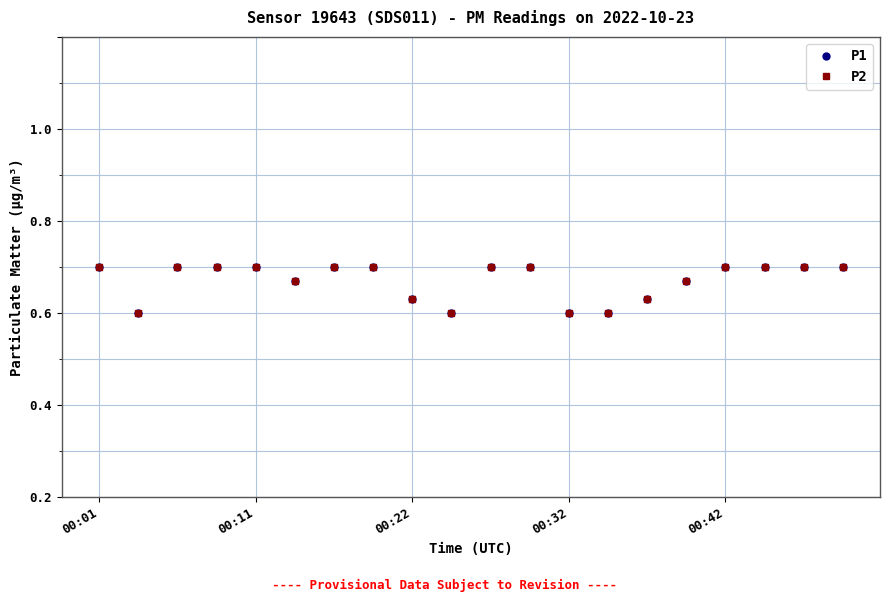

Reading left to right, what are all the values shown in this chart?

P1: 0.5	0.4	0.5	0.5	0.5	0.5	0.5	0.5	0.4	0.4	0.5	0.5	0.4	0.4	0.4	0.5	0.5	0.5	0.5	0.5
P2: 0.5	0.4	0.5	0.5	0.5	0.5	0.5	0.5	0.4	0.4	0.5	0.5	0.4	0.4	0.4	0.5	0.5	0.5	0.5	0.5